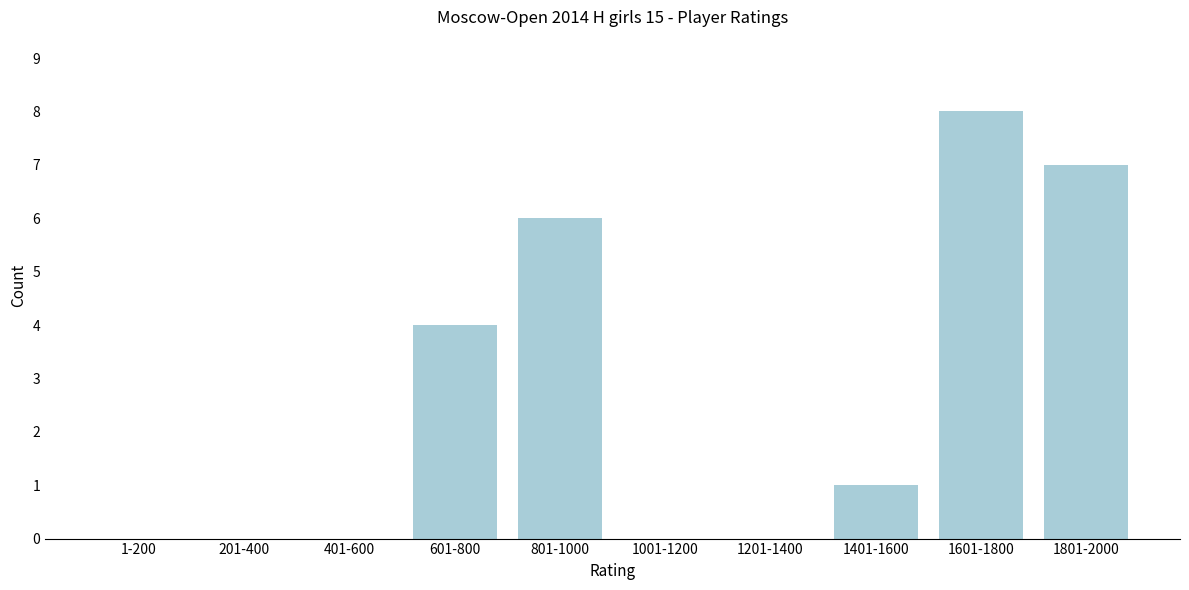

Reading left to right, list all the values displayed in this chart.

1-200=0	201-400=0	401-600=0	601-800=4	801-1000=6	1001-1200=0	1201-1400=0	1401-1600=1	1601-1800=8	1801-2000=7